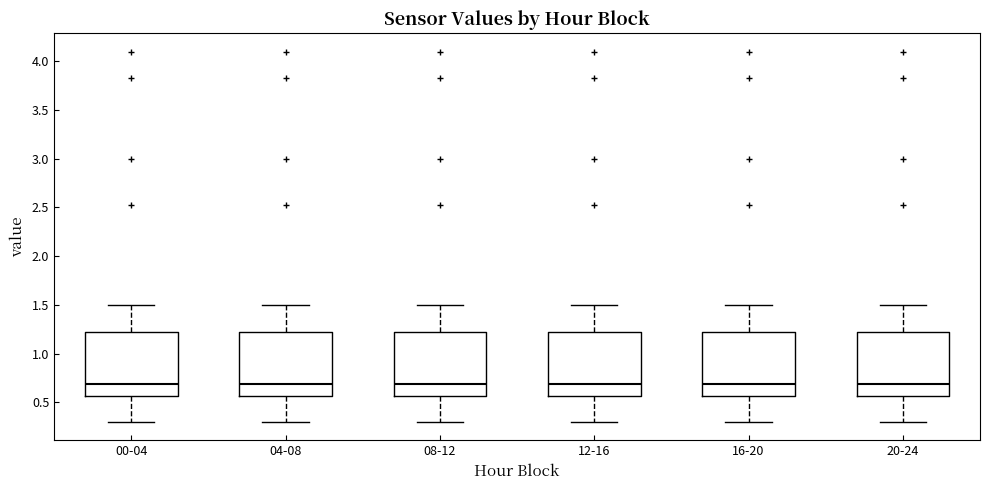

Reading left to right, read every box against the y-axis: the position of its median line, the range the box covers, and the ends of its whiskers. The values are not printed on the chart, so give them approximately, as read against the axis.

00-04: median 0.70, box 0.55 to 1.25, whiskers 0.30 to 1.50
04-08: median 0.70, box 0.55 to 1.25, whiskers 0.30 to 1.50
08-12: median 0.70, box 0.55 to 1.25, whiskers 0.30 to 1.50
12-16: median 0.70, box 0.55 to 1.25, whiskers 0.30 to 1.50
16-20: median 0.70, box 0.55 to 1.25, whiskers 0.30 to 1.50
20-24: median 0.70, box 0.55 to 1.25, whiskers 0.30 to 1.50